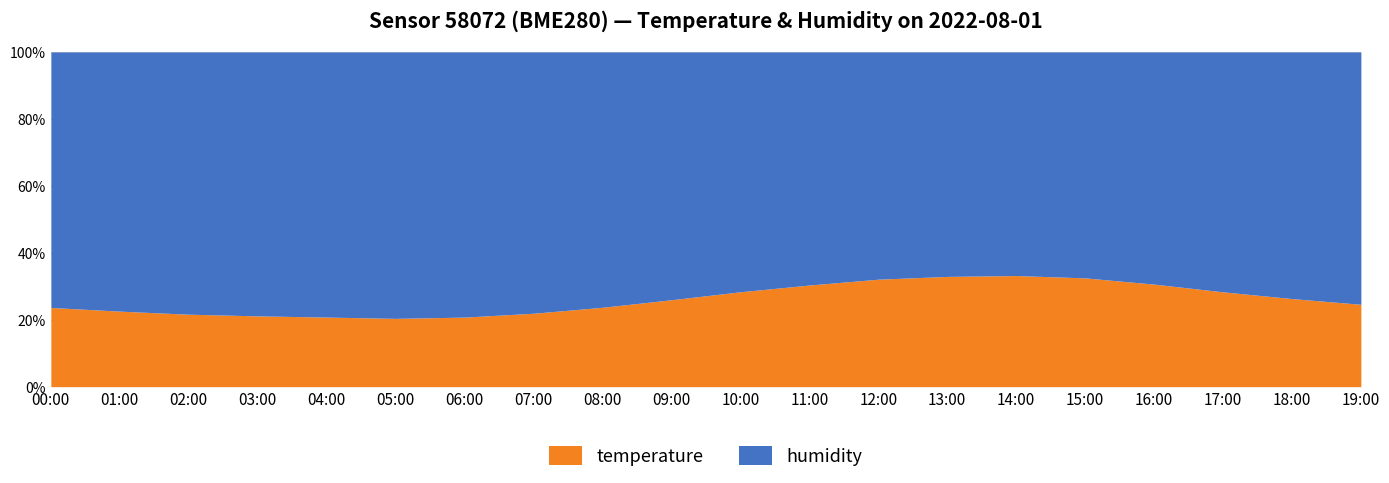

Reading left to right, what are all the values shown in this chart?

temperature: 18.0	17.4	16.8	16.5	16.3	16.1	16.4	17.2	18.5	20.1	21.8	23.2	24.5	25.1	25.3	24.8	23.5	21.9	20.4	19.1
humidity: 58.0	59.6	60.8	61.5	62.1	62.8	62.5	61.2	59.5	57.3	55.1	53.2	51.8	51.1	50.9	51.5	53.2	55.4	57.1	58.5